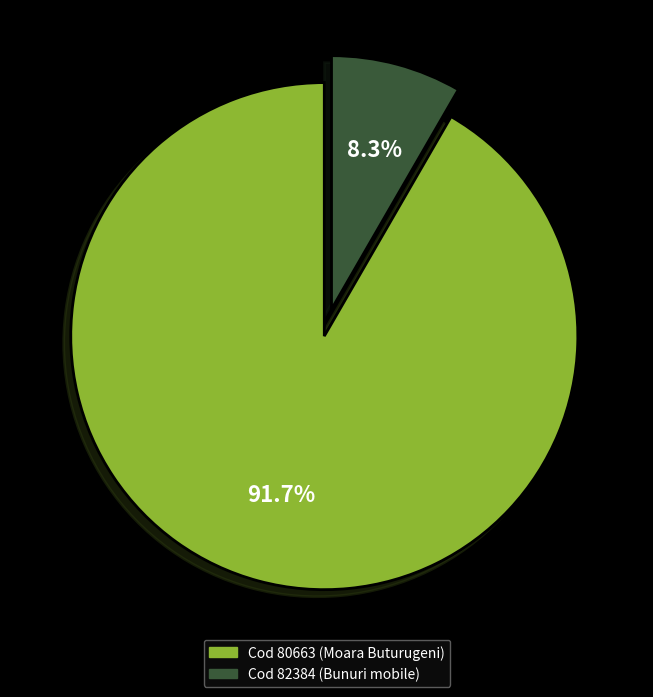

Does any single category account for the majority?

Yes